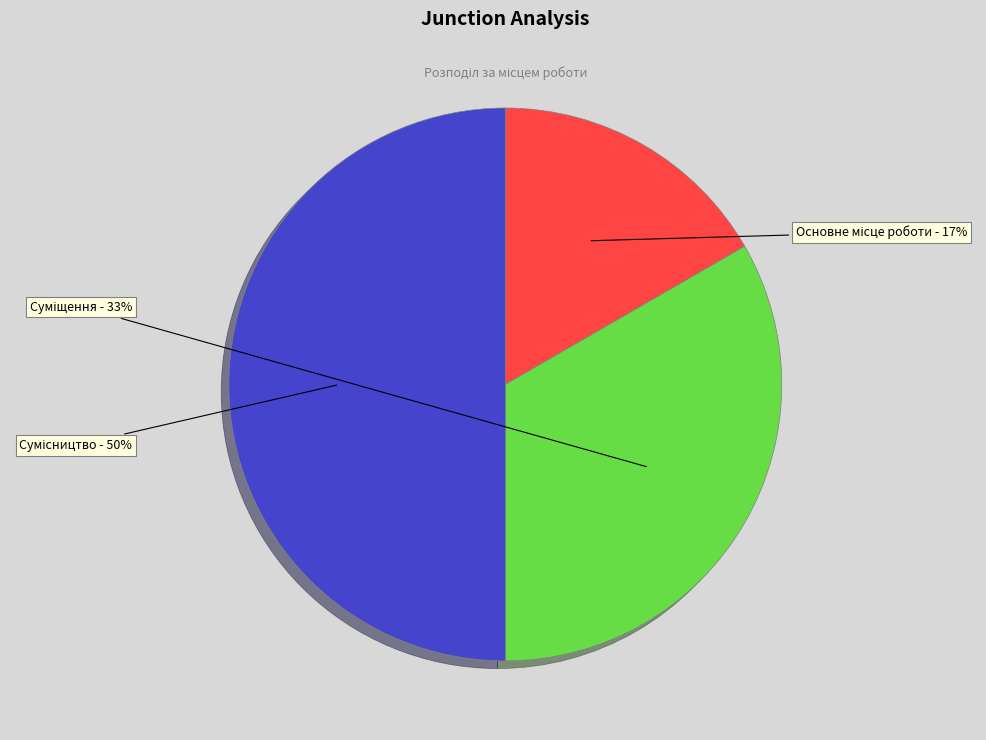

To the nearest percent, what is the average slice percentage?

33%